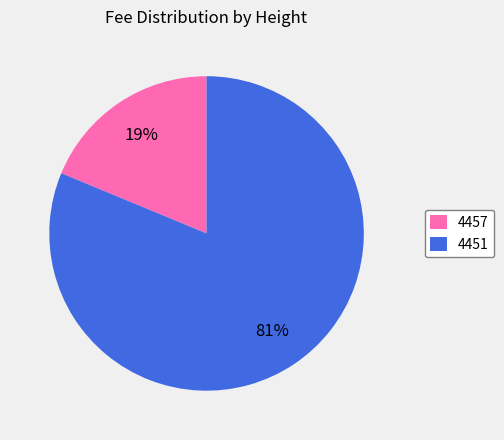

What percentage is the 4451 slice, to the nearest percent?

81%